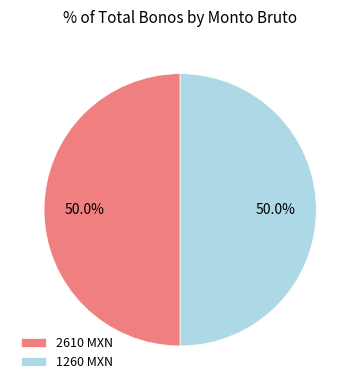

Combined, do 2610 MXN and 1260 MXN account for over 50%?

Yes